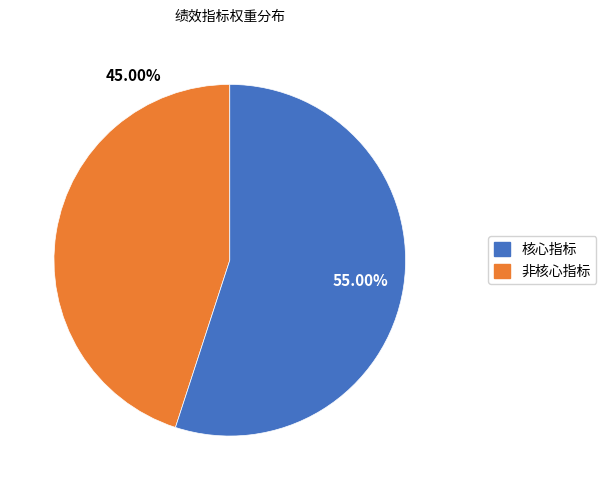

Does any single category account for the majority?

Yes